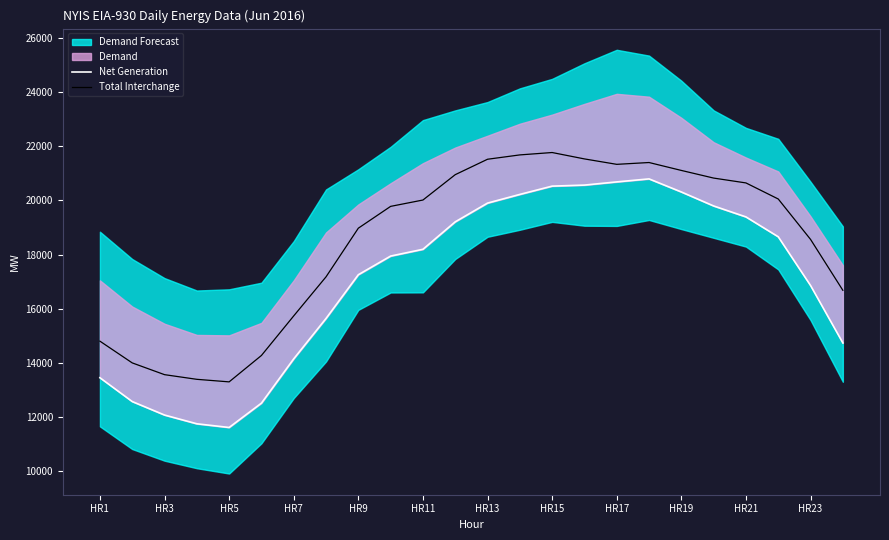

True or false: Net Generation and Total Interchange intersect in this chart.

False